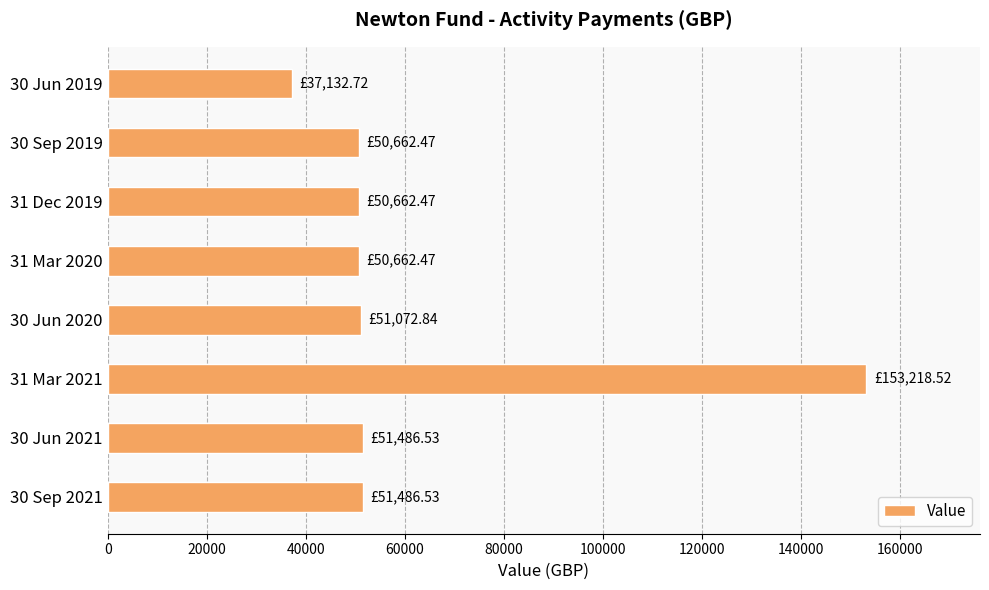

How many values are below 51072?

4